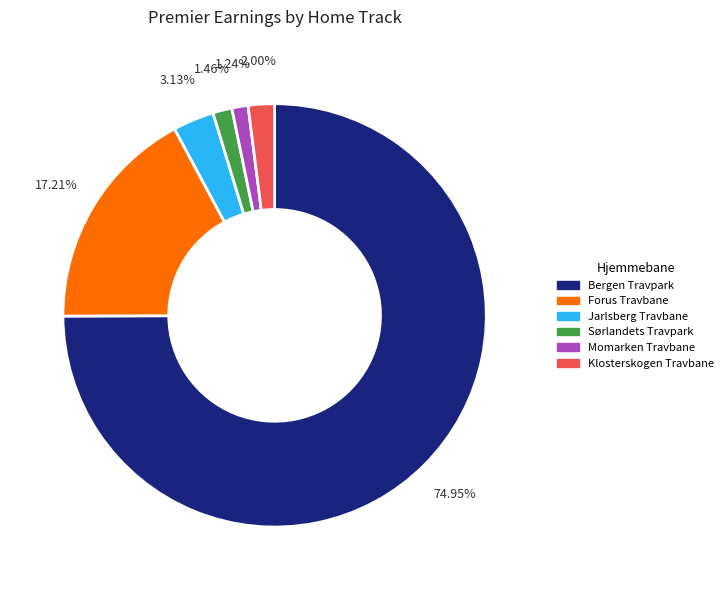

To the nearest percent, what is the difference between the largest and smallest slice percentages?

74%